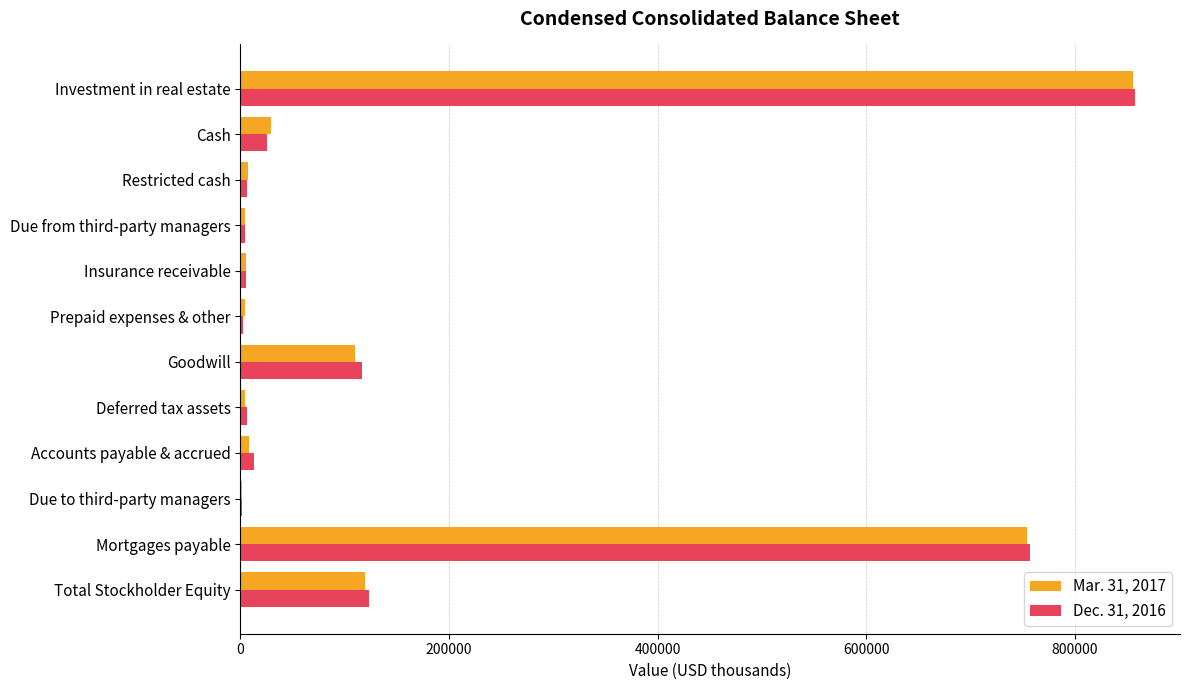

At which category is the sum across all series the highest?

Investment in real estate